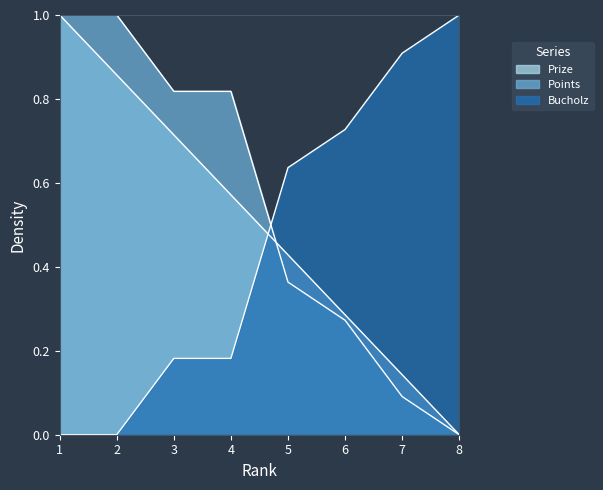

How many times do Points and Bucholz cross each other?

1